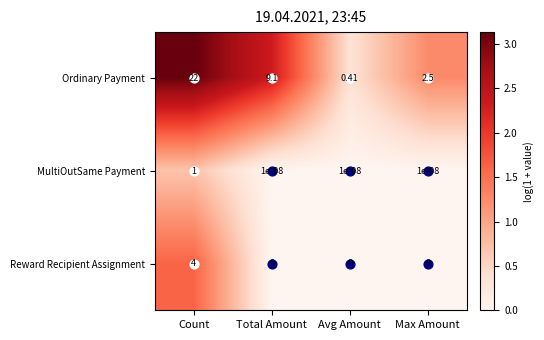

What is the difference between the highest and lowest values at Count?

21.0